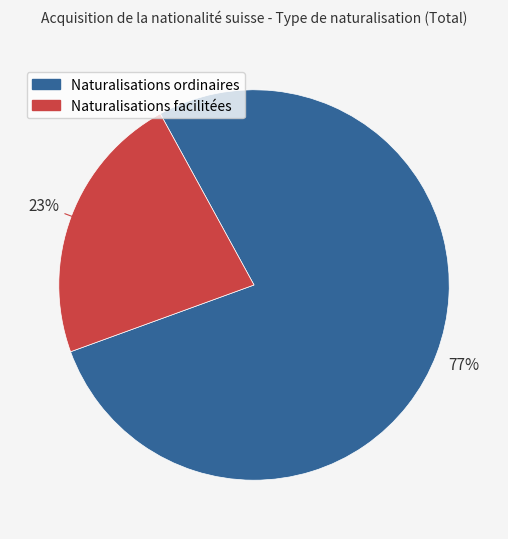

Between Naturalisations ordinaires and Naturalisations facilitées, which is larger?

Naturalisations ordinaires